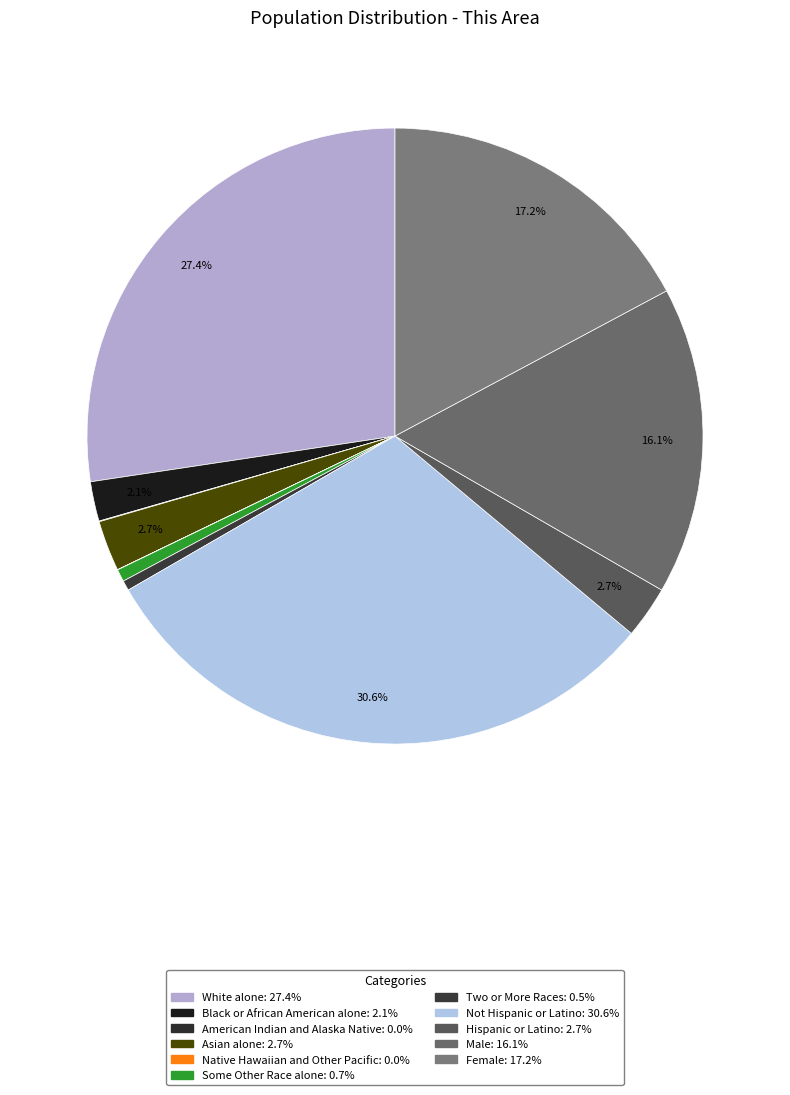

Rank the categories by value from lowest to highest.

Native Hawaiian and Other Pacific, American Indian and Alaska Native, Two or More Races, Some Other Race alone, Black or African American alone, Asian alone, Hispanic or Latino, Male, Female, White alone, Not Hispanic or Latino